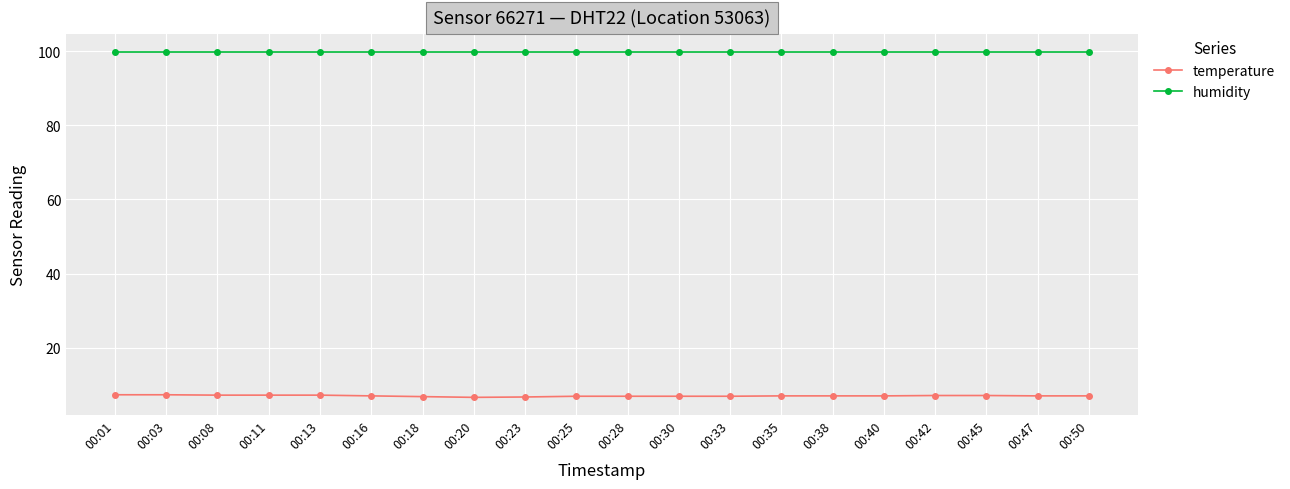

Which series has the widest spread of values?

temperature